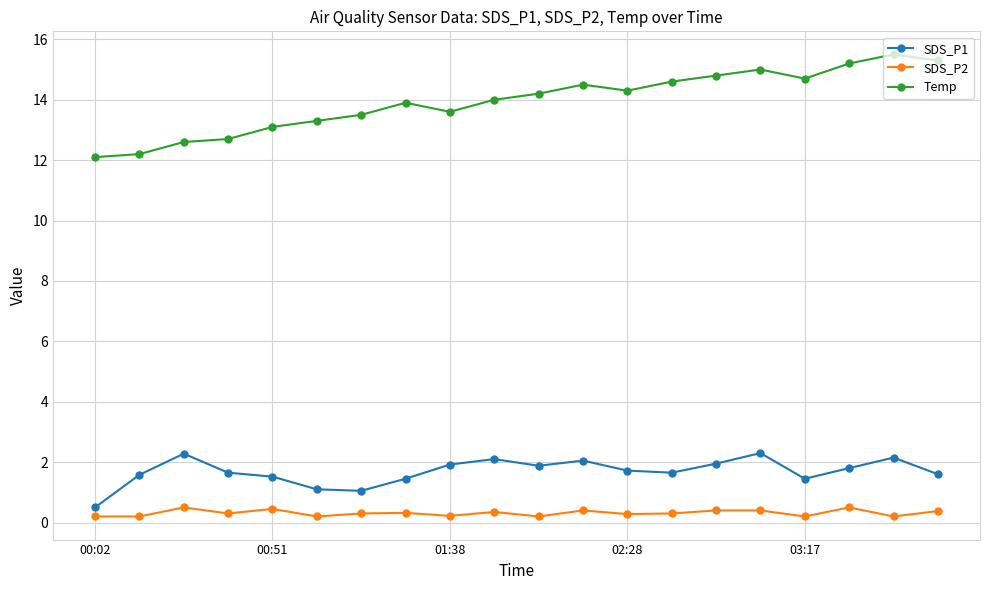

Which series has the largest range (max minus min)?

Temp